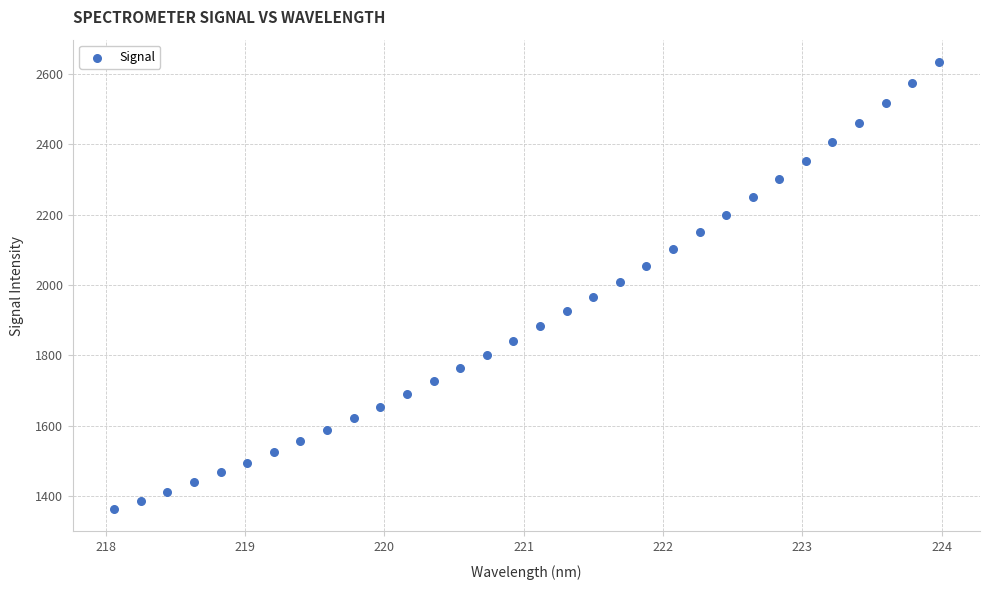

What is the range of X values (max minus min)?

5.9